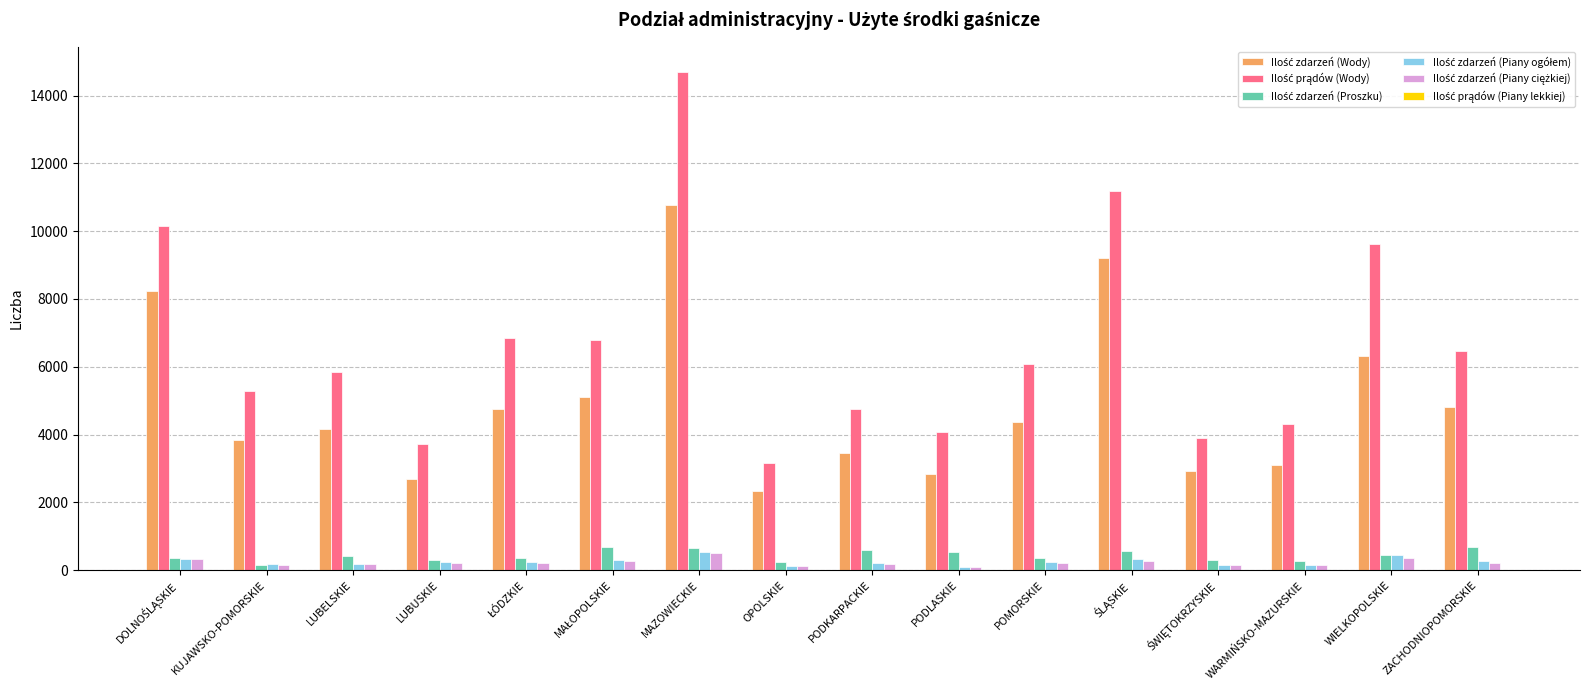

Which label corresponds to the largest value in the chart?

MAZOWIECKIE